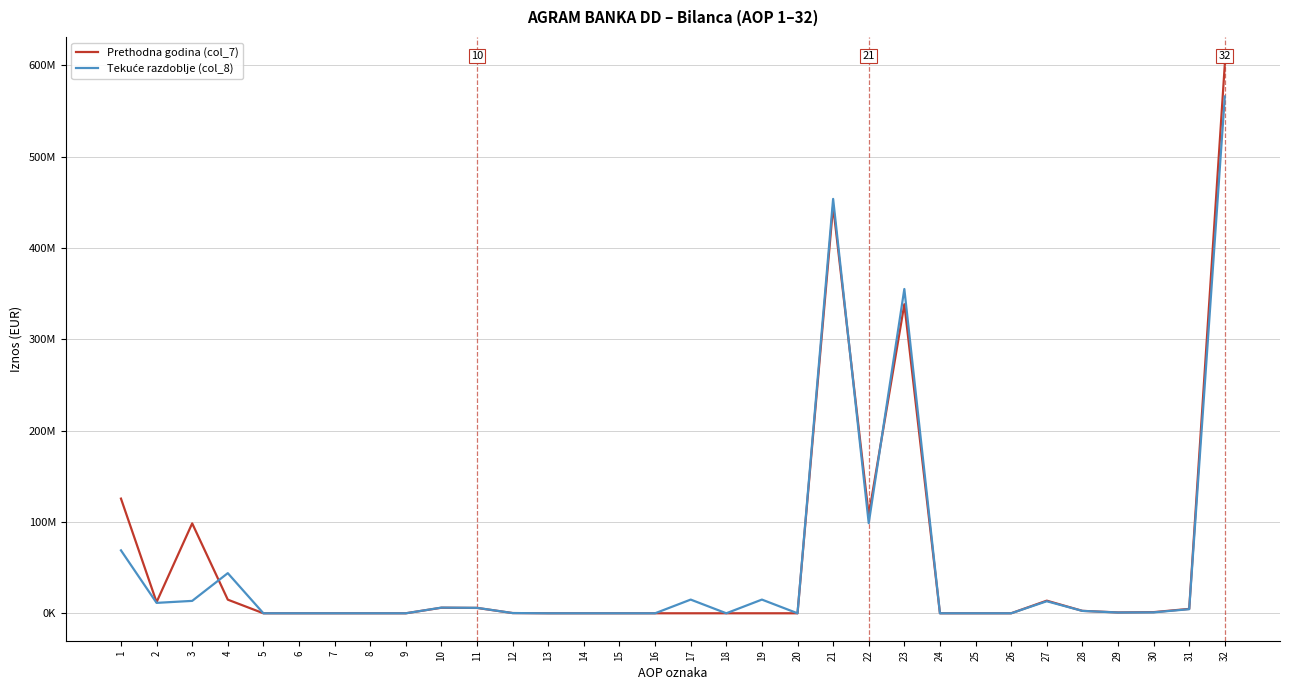

Does the chart have visible grid lines?

Yes